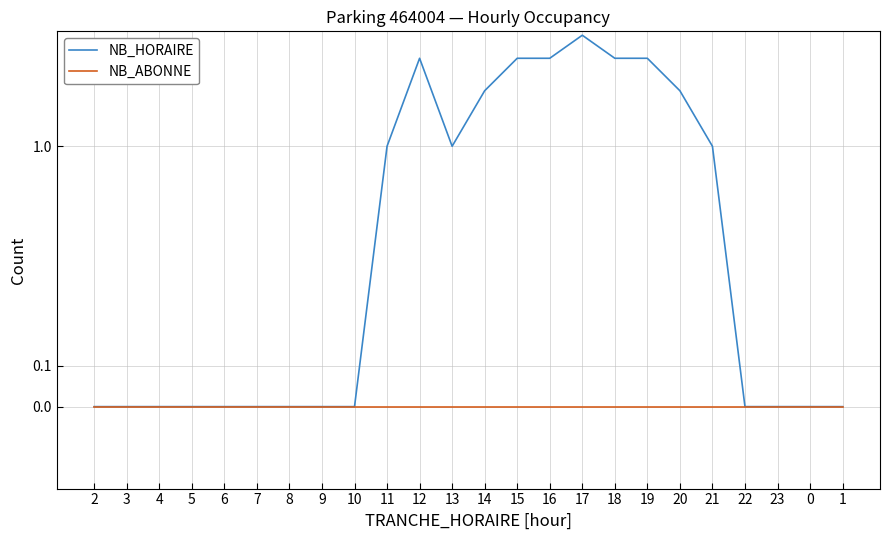

Reading right to left, list all the values displayed in this chart.

NB_HORAIRE: 0	0	0	0	1	2	3	3	4	3	3	2	1	3	1	0	0	0	0	0	0	0	0	0
NB_ABONNE: 0	0	0	0	0	0	0	0	0	0	0	0	0	0	0	0	0	0	0	0	0	0	0	0